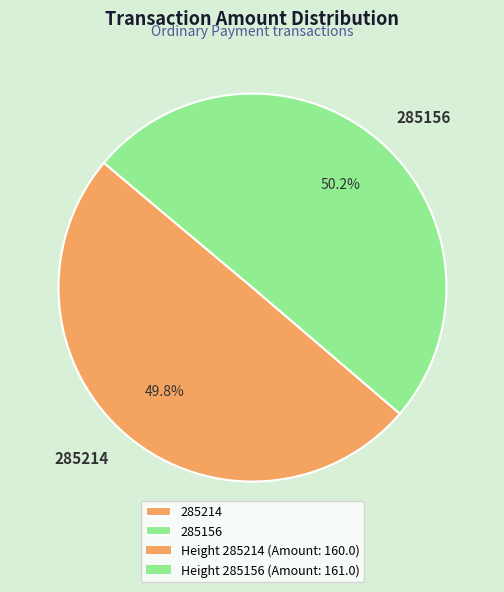

What is the ratio of the value at 285214 to the value at 285156?

1.0